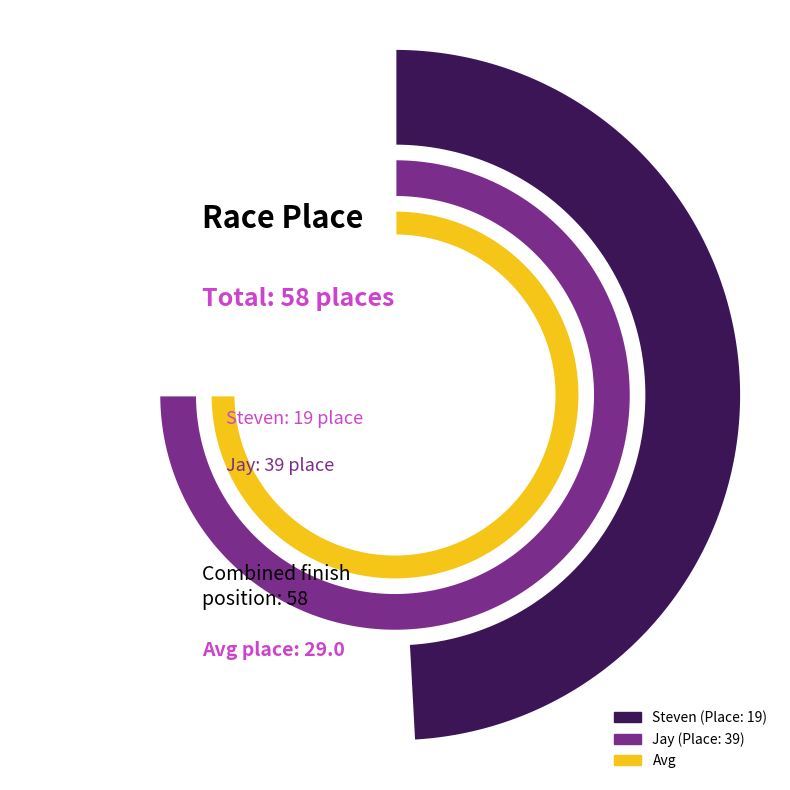

Which category has the smallest portion of the pie?

Steven